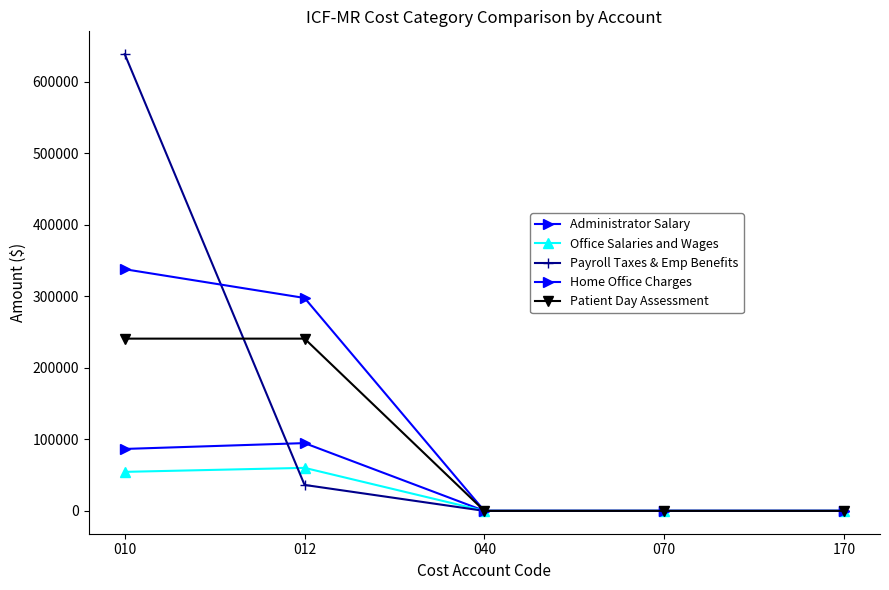

List the labels in order of Patient Day Assessment value, largest first.

010, 012, 170, 070, 040